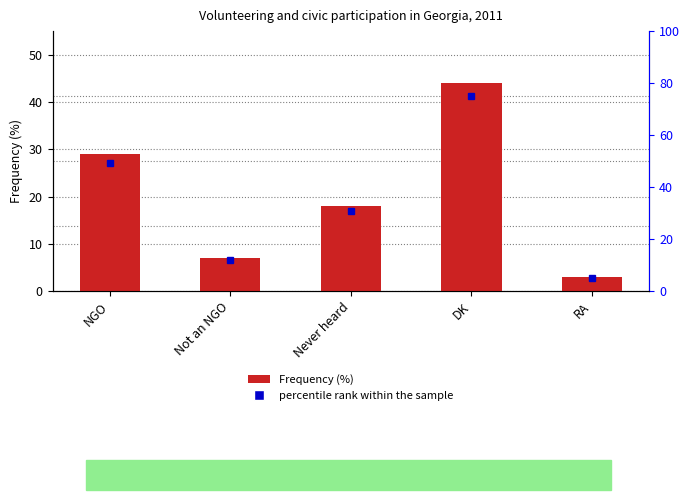

Rank the categories by value from highest to lowest.

DK, NGO, Never heard, Not an NGO, RA